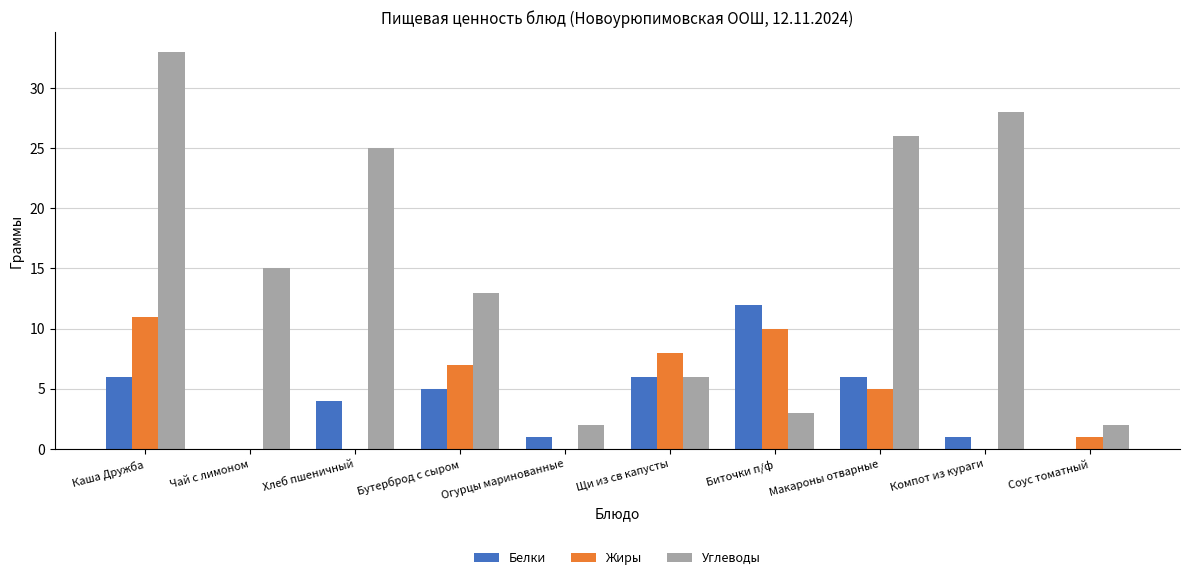

What is the difference between the Белки values at Бутерброд с сыром and Хлеб пшеничный?

1